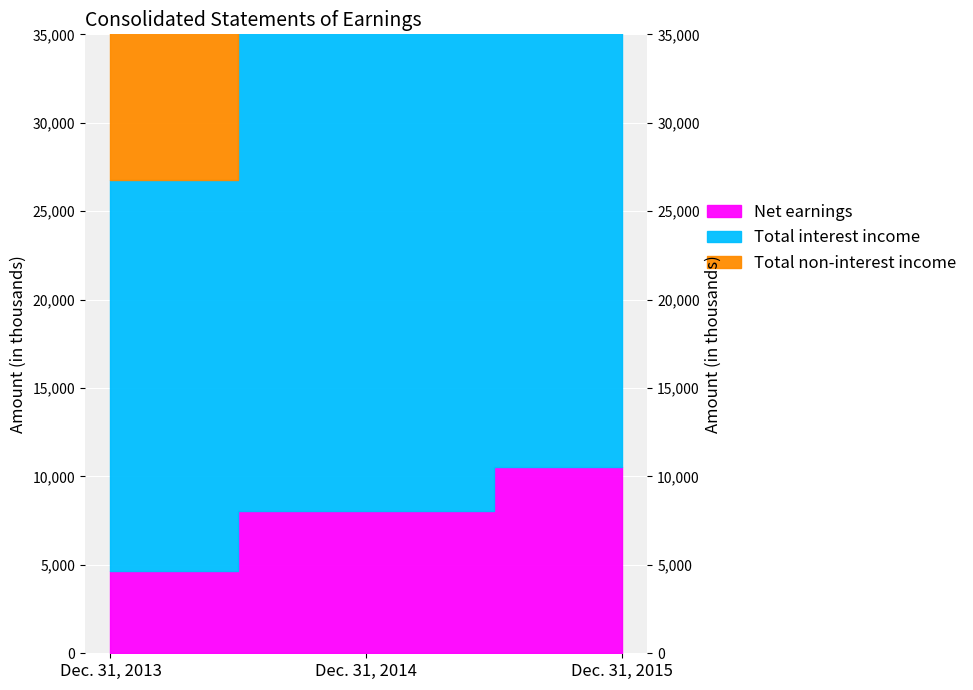

Between Dec. 31, 2014 and Dec. 31, 2013, which is larger?

Dec. 31, 2014